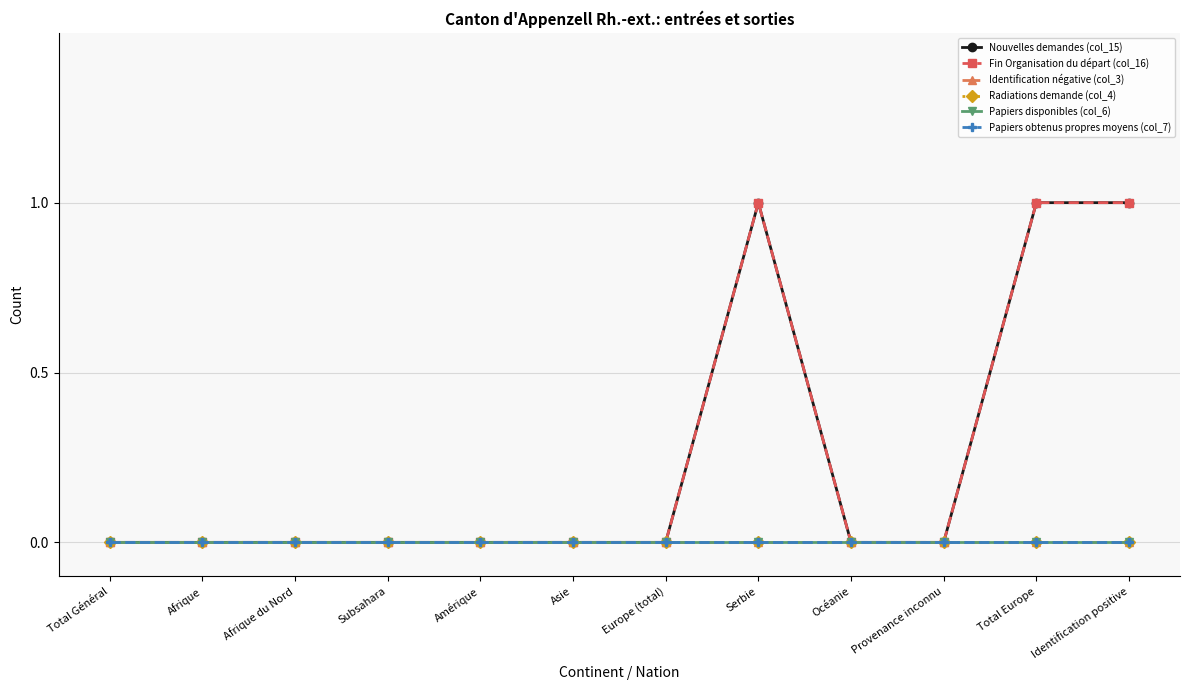

True or false: Papiers disponibles (col_6) and Nouvelles demandes (col_15) intersect in this chart.

False